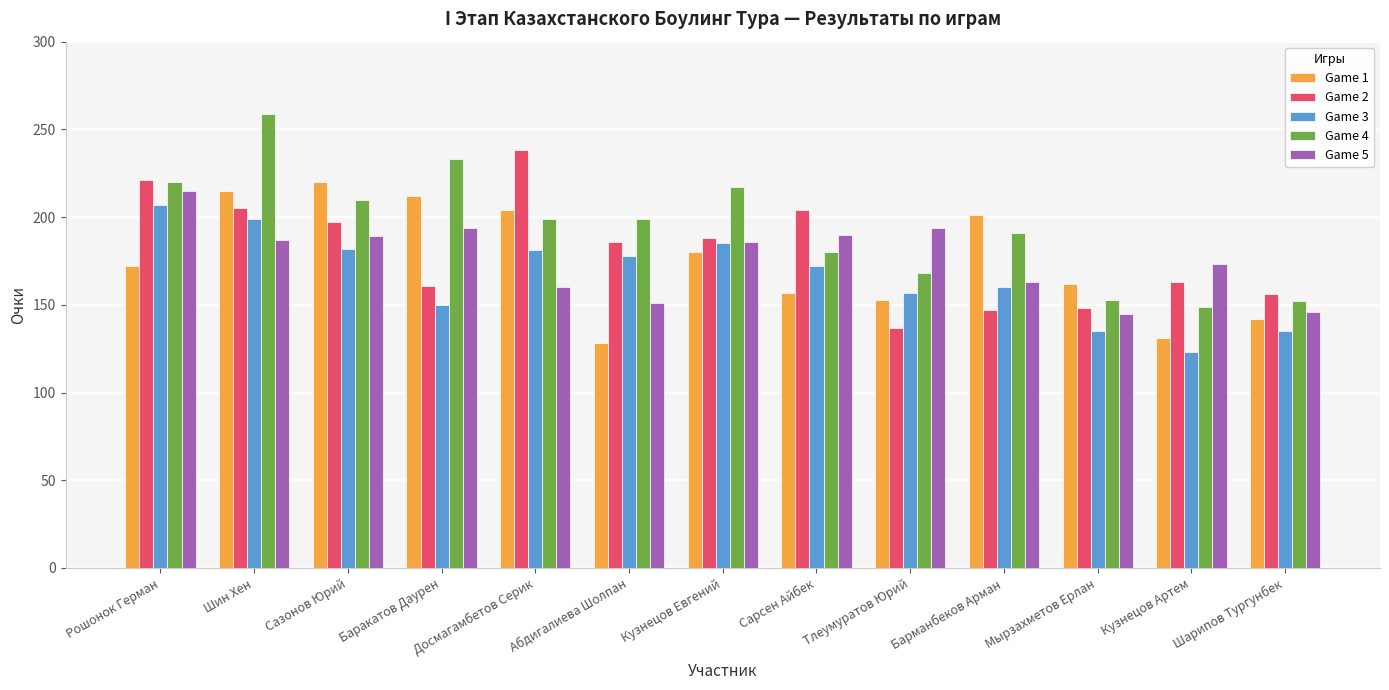

Is the value of Game 4 at Сазонов Юрий greater than the value of Game 5 at Рошонок Герман?

No